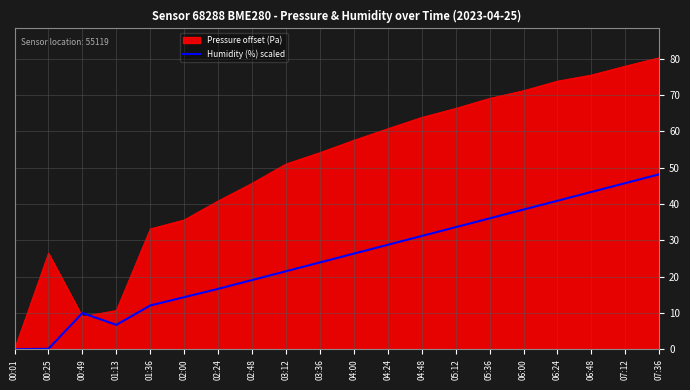

List the series in order of their overall mean, lowest first.

Humidity (%) scaled, Pressure offset (Pa)